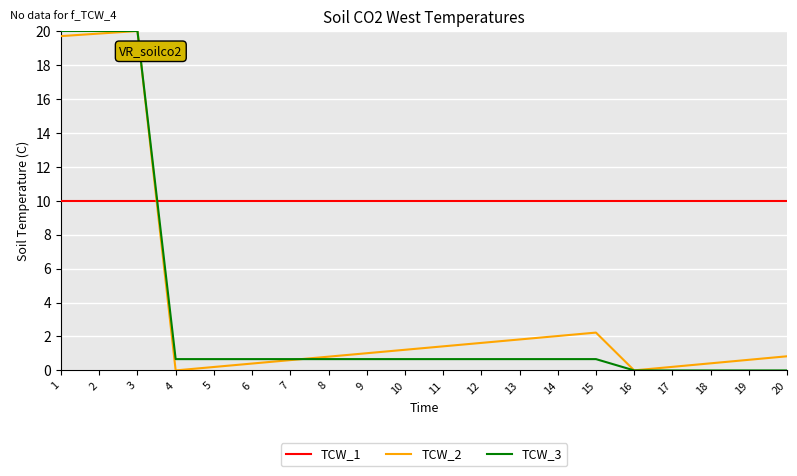

Does the chart display data point markers on the line(s)?

No